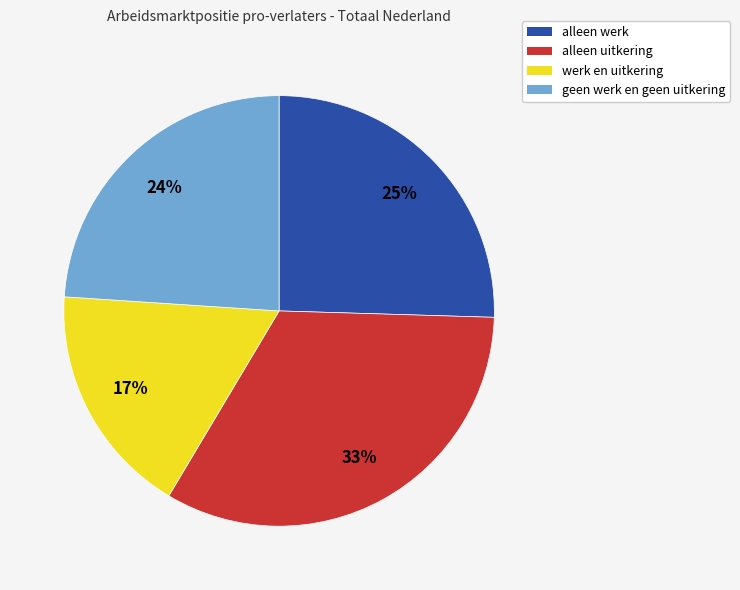

True or false: alleen werk accounts for 13% of the total.

False